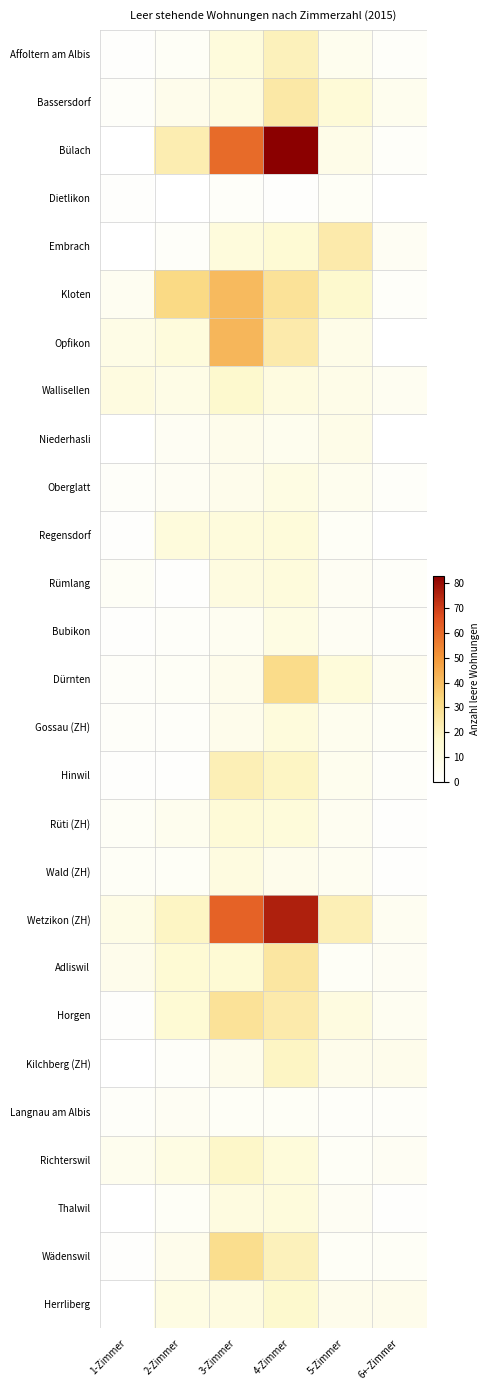

Count the number of categories in the chart.

6